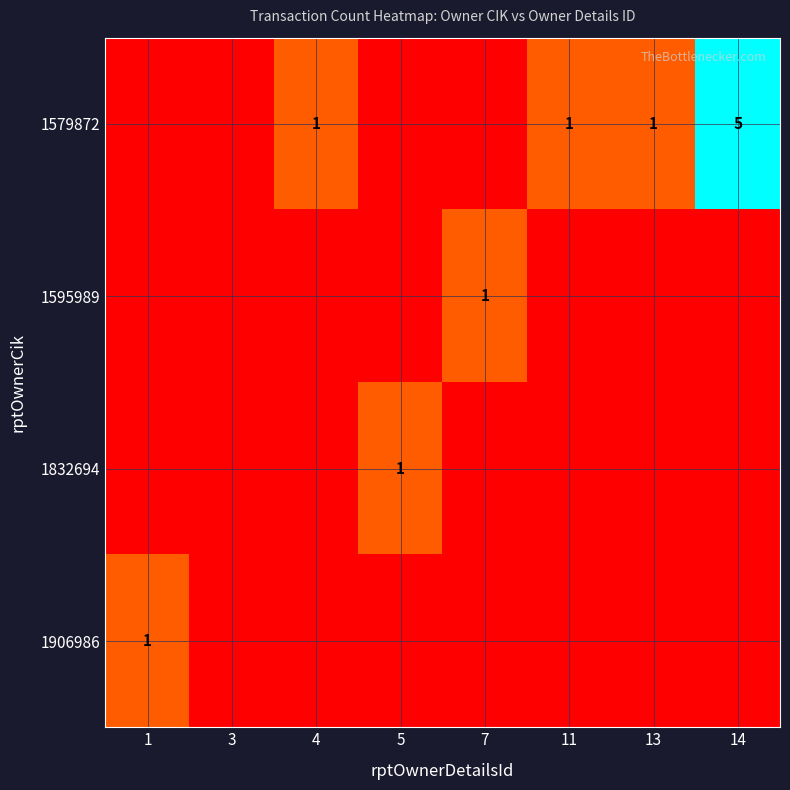

The 1906986 series shows 2 at 1. True or false?

False